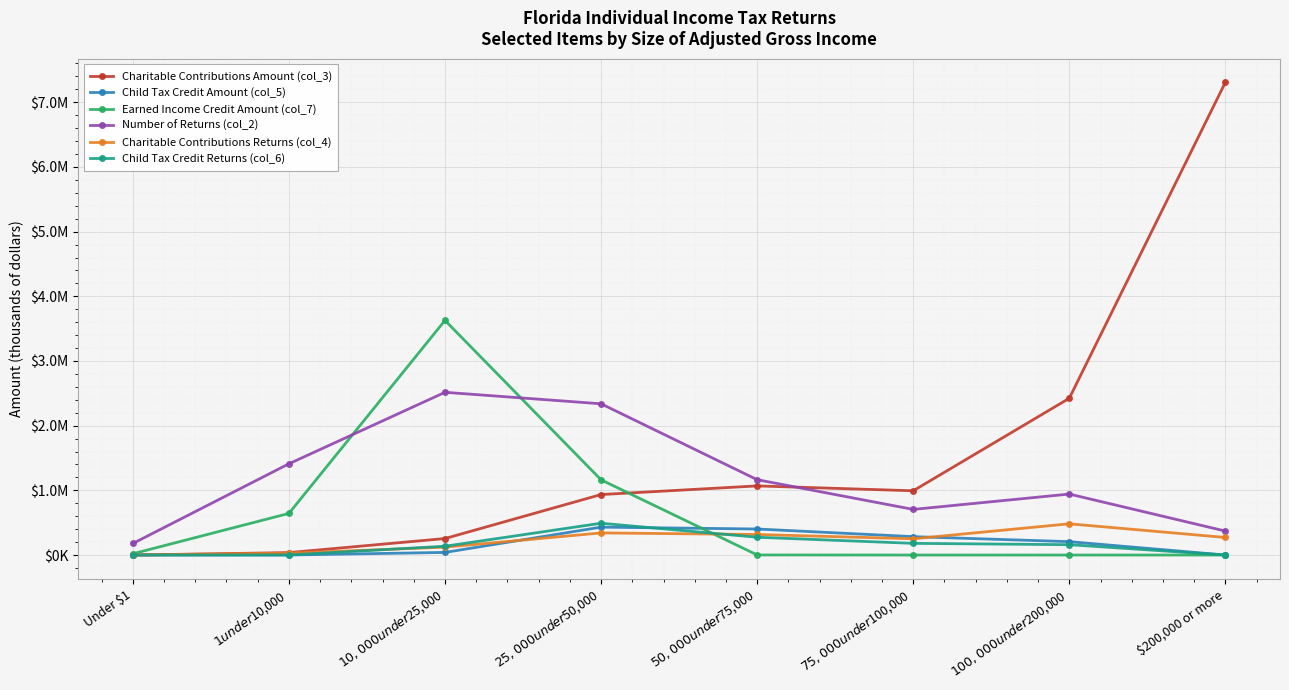

What are all the series names shown in the legend?

Charitable Contributions Amount (col_3), Child Tax Credit Amount (col_5), Earned Income Credit Amount (col_7), Number of Returns (col_2), Charitable Contributions Returns (col_4), Child Tax Credit Returns (col_6)